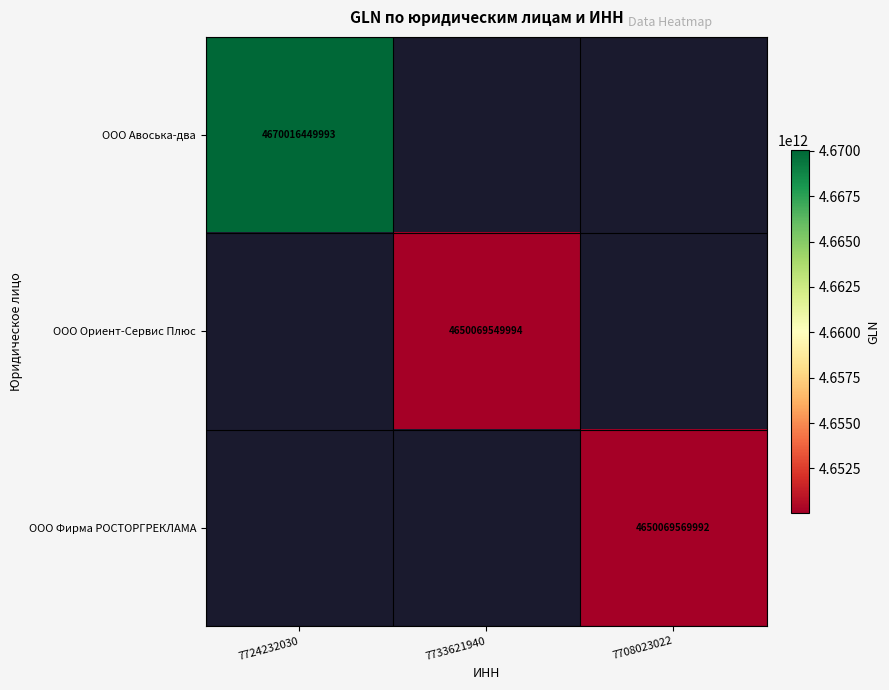

The value of OOO Фирма РОСТОРГРЕКЛАМА at 7708023022 is 2240660517734.5. True or false?

False